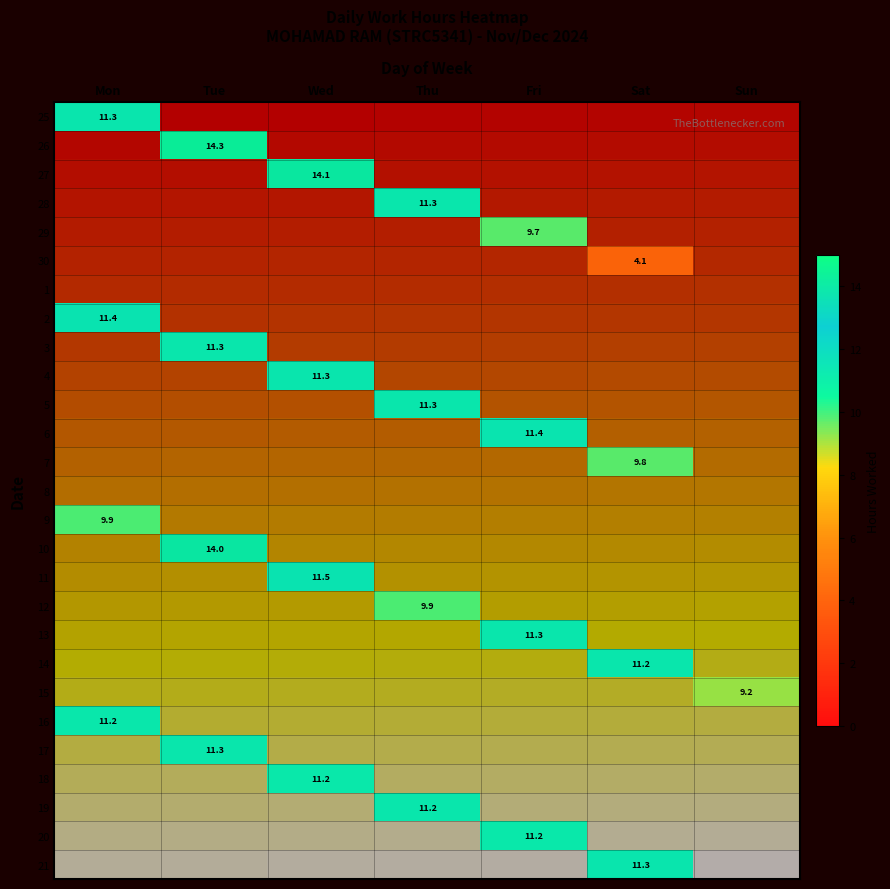

Rank the categories by 19 value from highest to lowest.

Mon, Tue, Wed, Thu, Fri, Sat, Sun